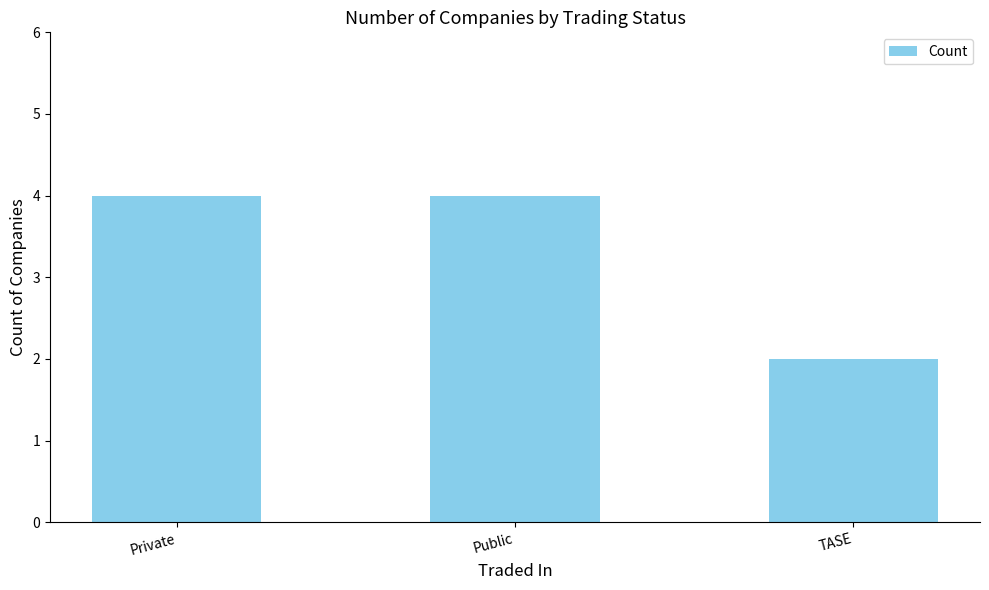

The value at Private is 4. True or false?

True